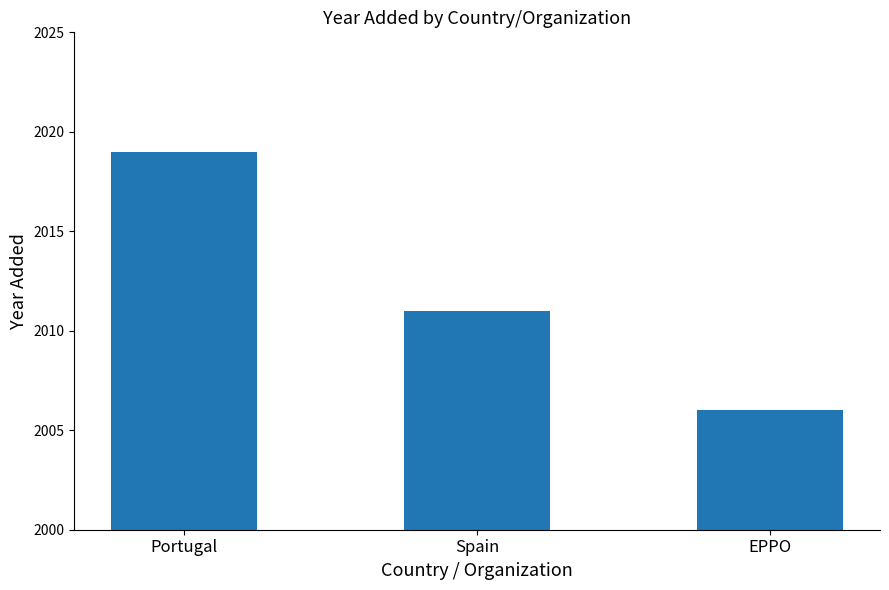

What is the label of the 1st bar from the left?

Portugal